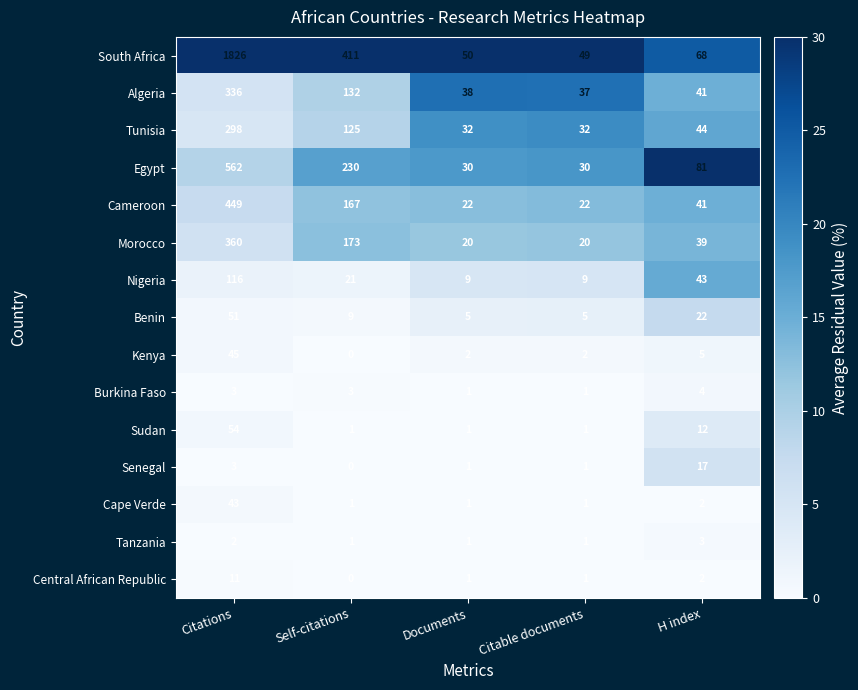

Which series has the largest range (max minus min)?

South Africa